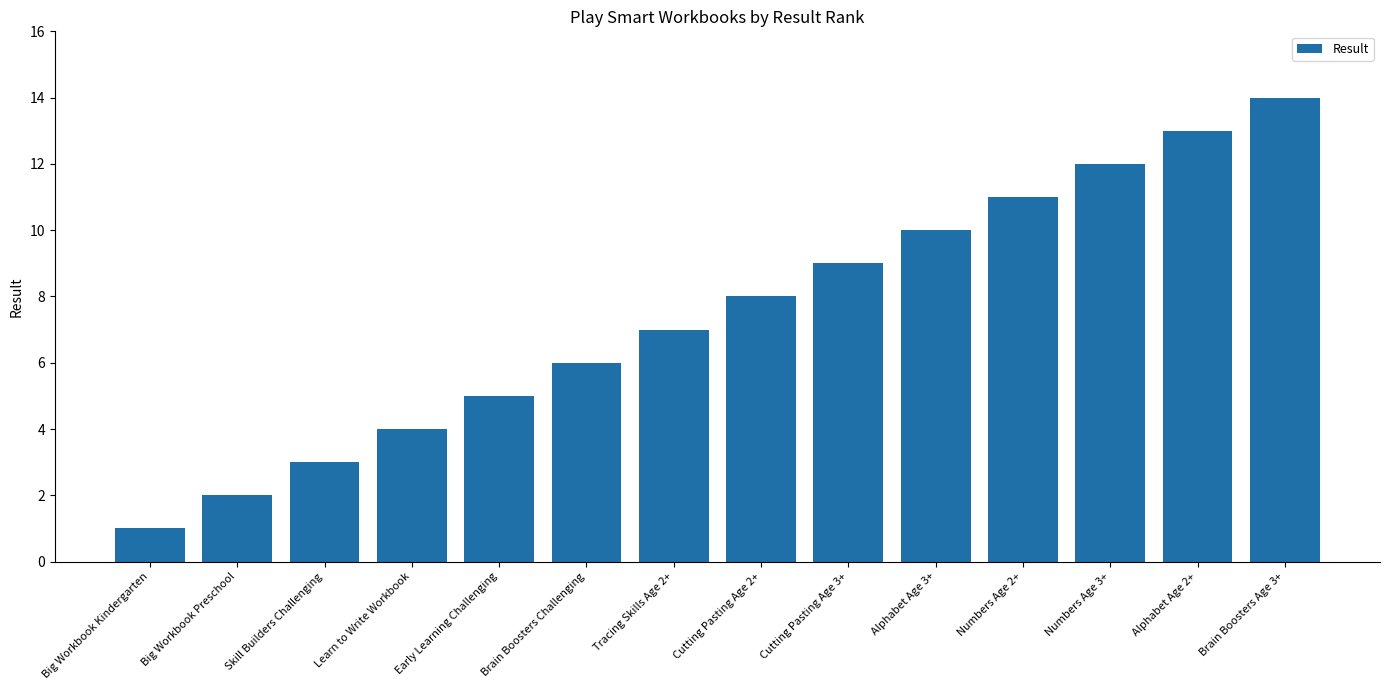

What is the average value?

8